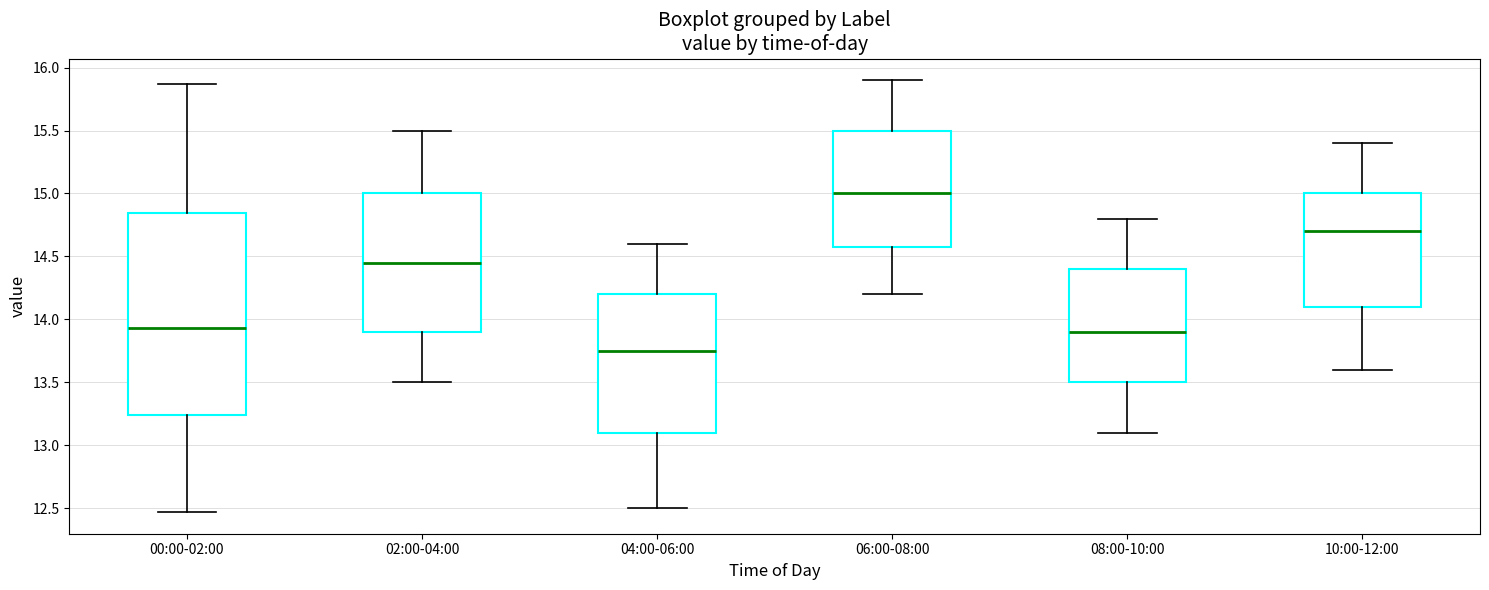

Comparing the boxes themselves (not the whiskers), which one is the tallest?

00:00-02:00